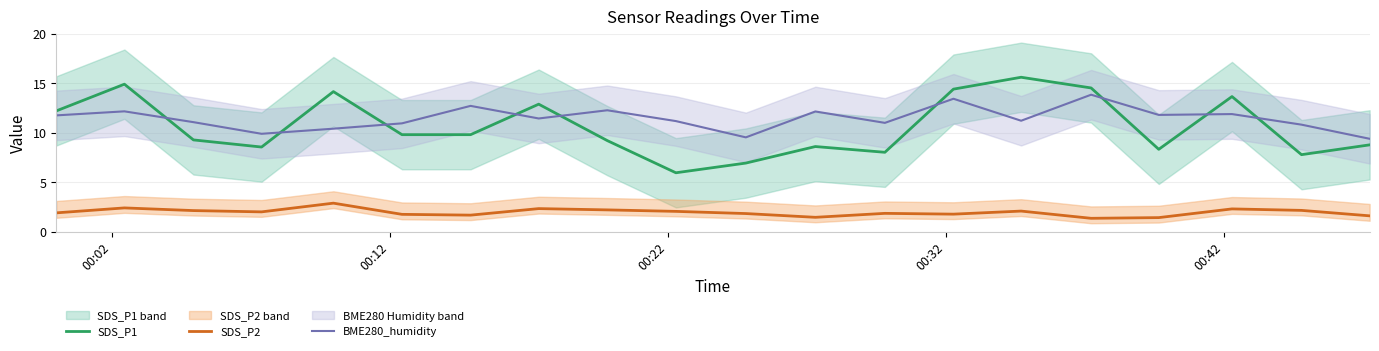

What are all the series names shown in the legend?

SDS_P1, SDS_P2, BME280_humidity